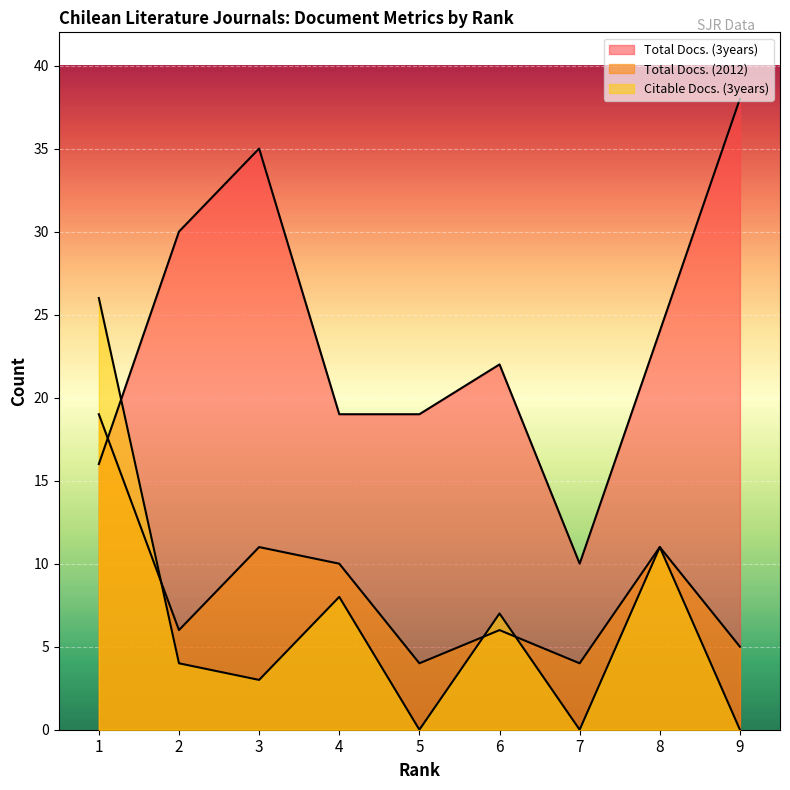

True or false: Citable Docs. (3years) and Total Docs. (2012) intersect in this chart.

True